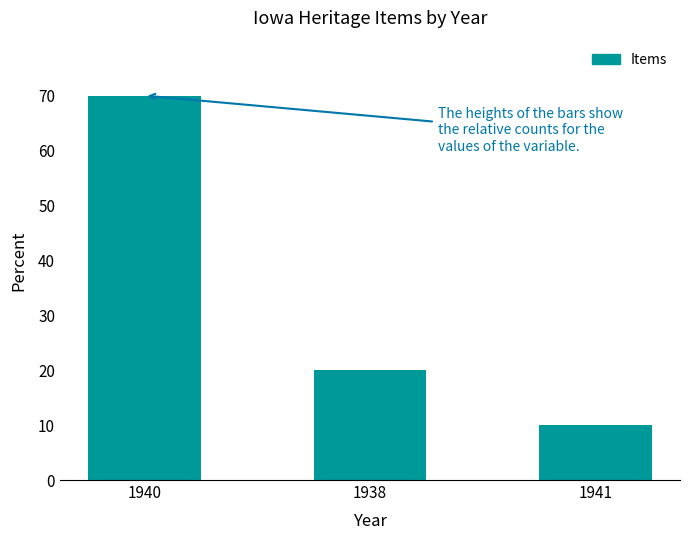

What is the change in value from 1940 to 1938?

-50